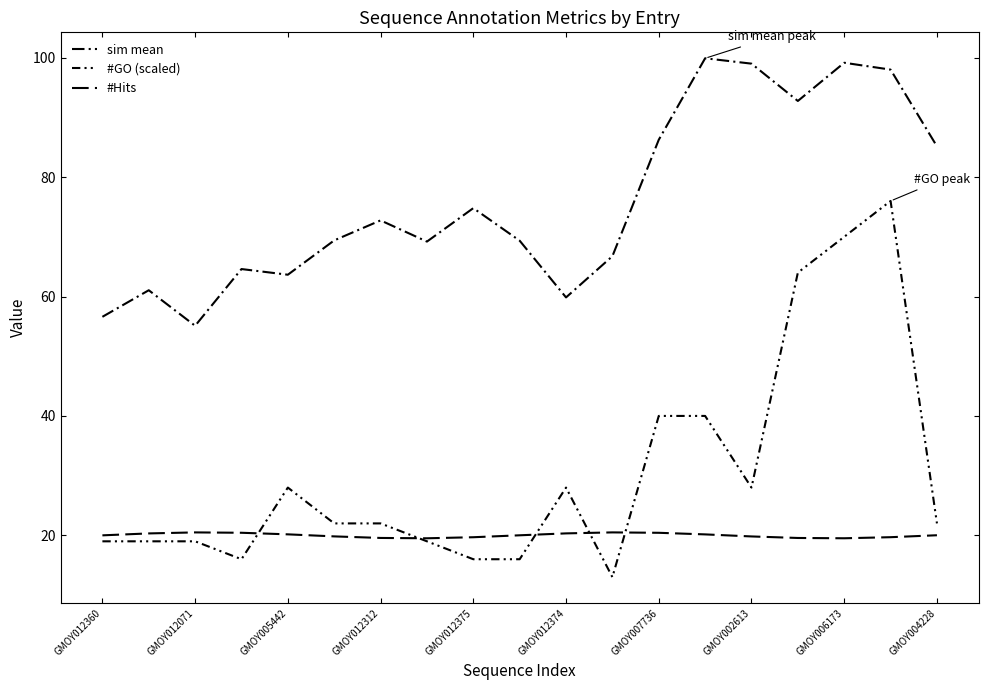

What is the average value of the #Hits series?

20.0